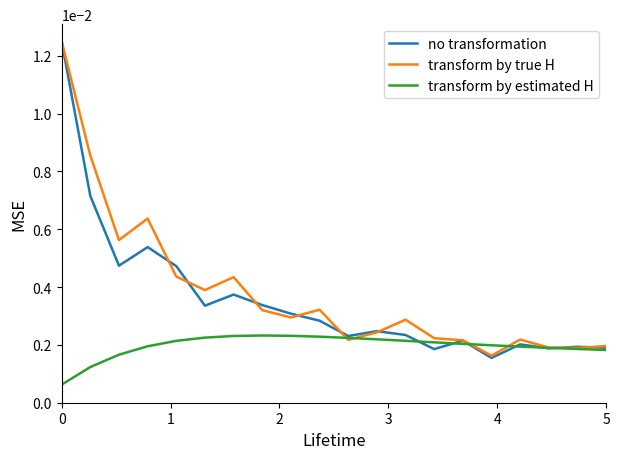

What are all the series names shown in the legend?

no transformation, transform by true H, transform by estimated H